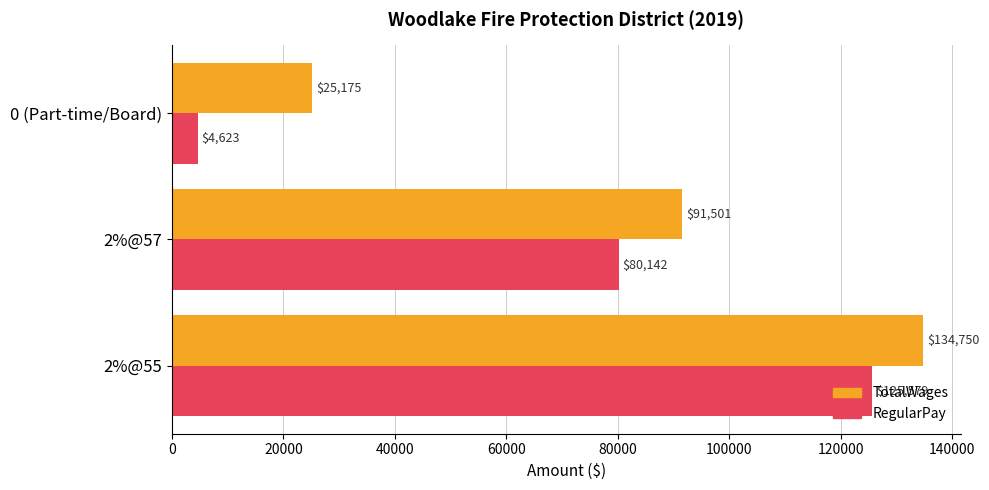

What are all the series names shown in the legend?

TotalWages, RegularPay